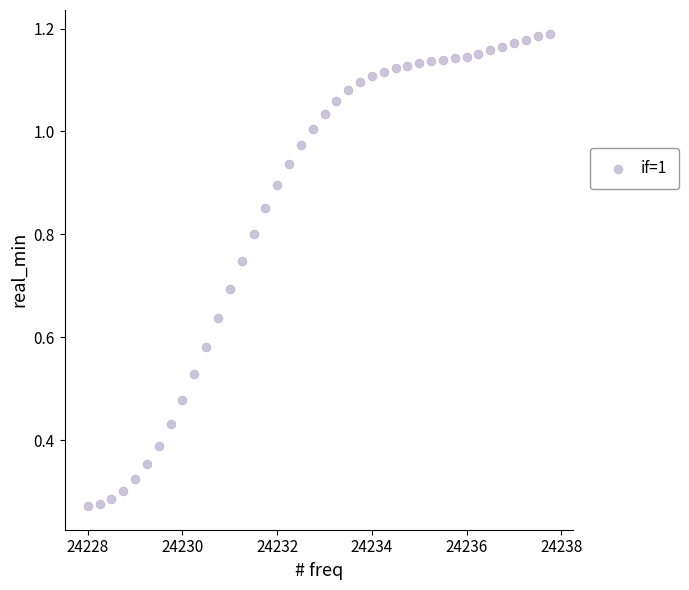

What is the range of X values (max minus min)?

9.8